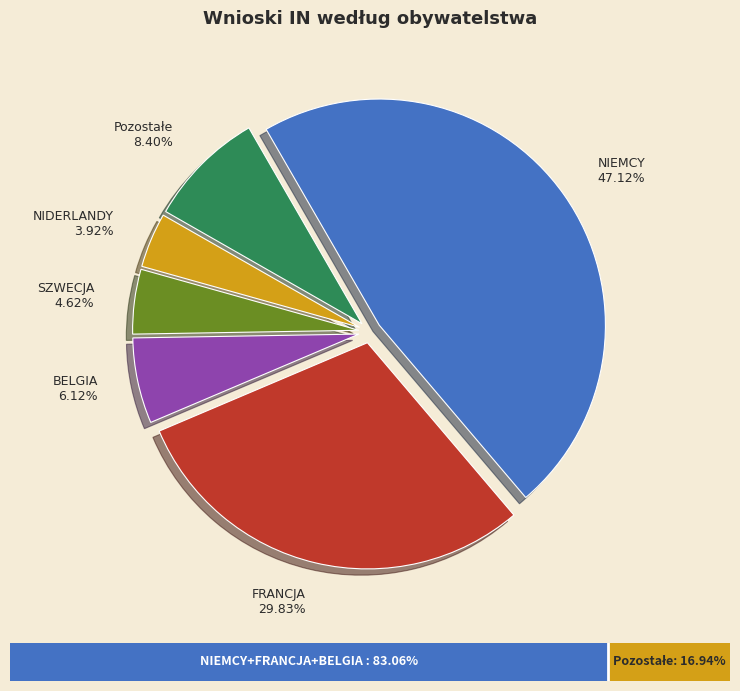

Does Pozostałe account for over 50% of the chart?

No